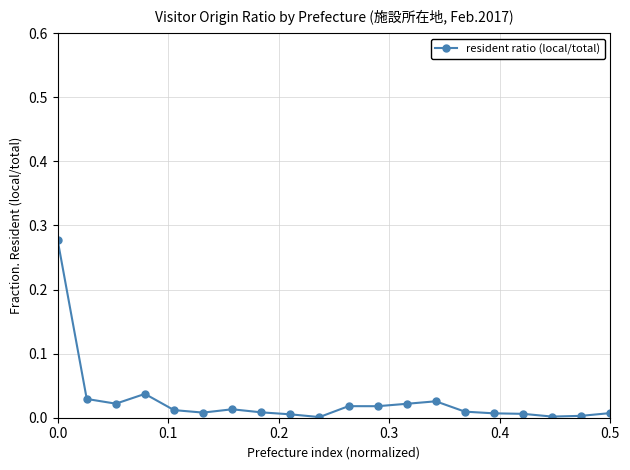

What is the sum of all values?

0.5